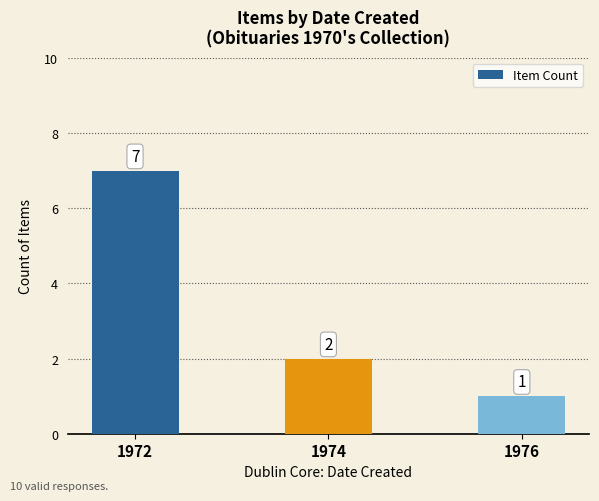

The value at 1976 is 0. True or false?

False